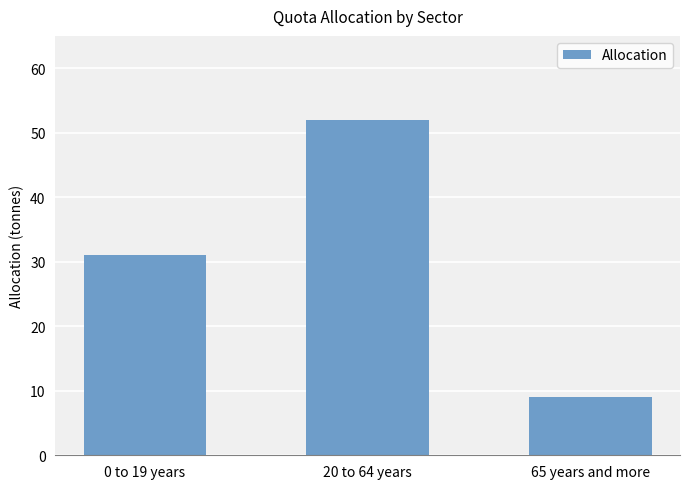

The value at 20 to 64 years is 18. True or false?

False